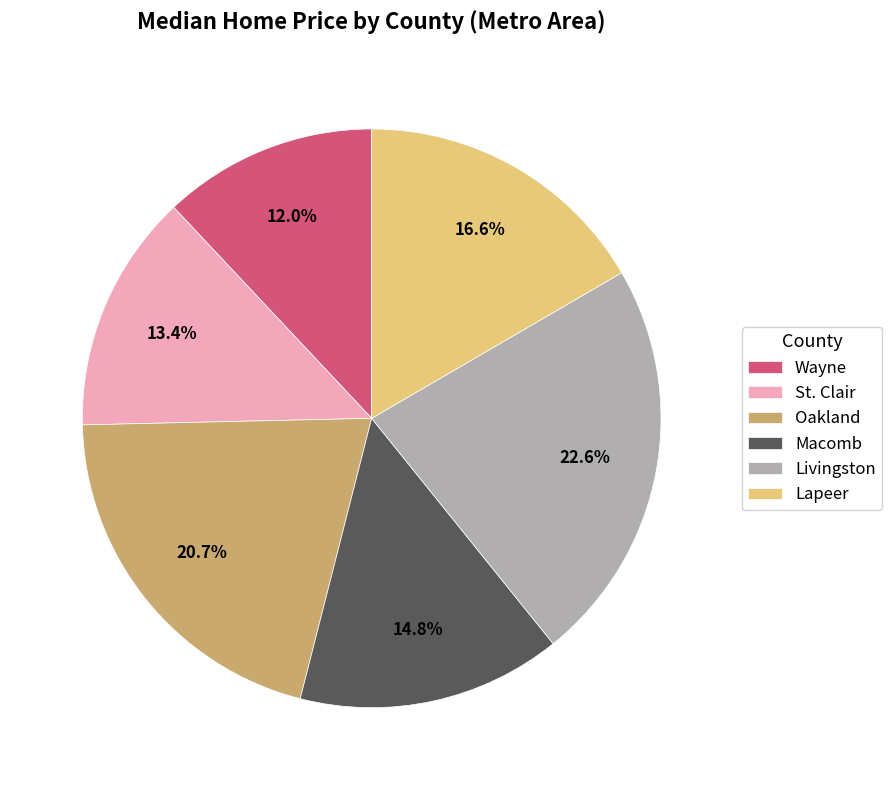

How many segments does this pie chart have?

6